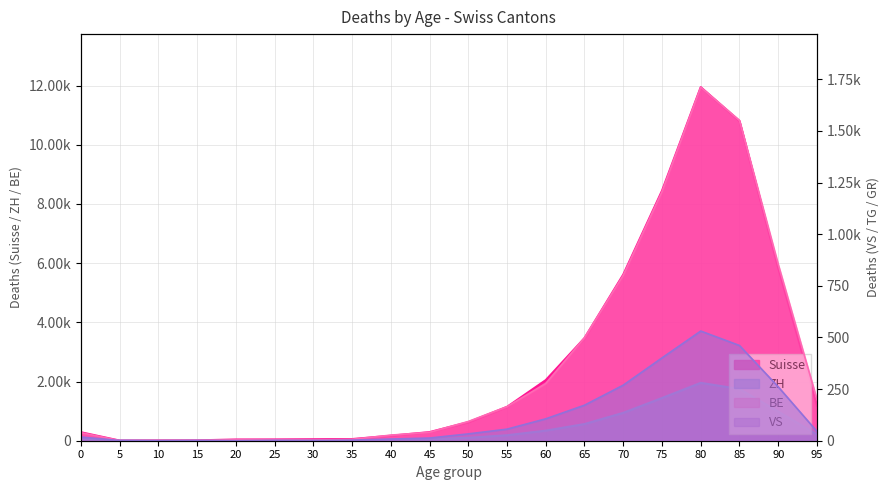

How many lines are shown in the chart?

4